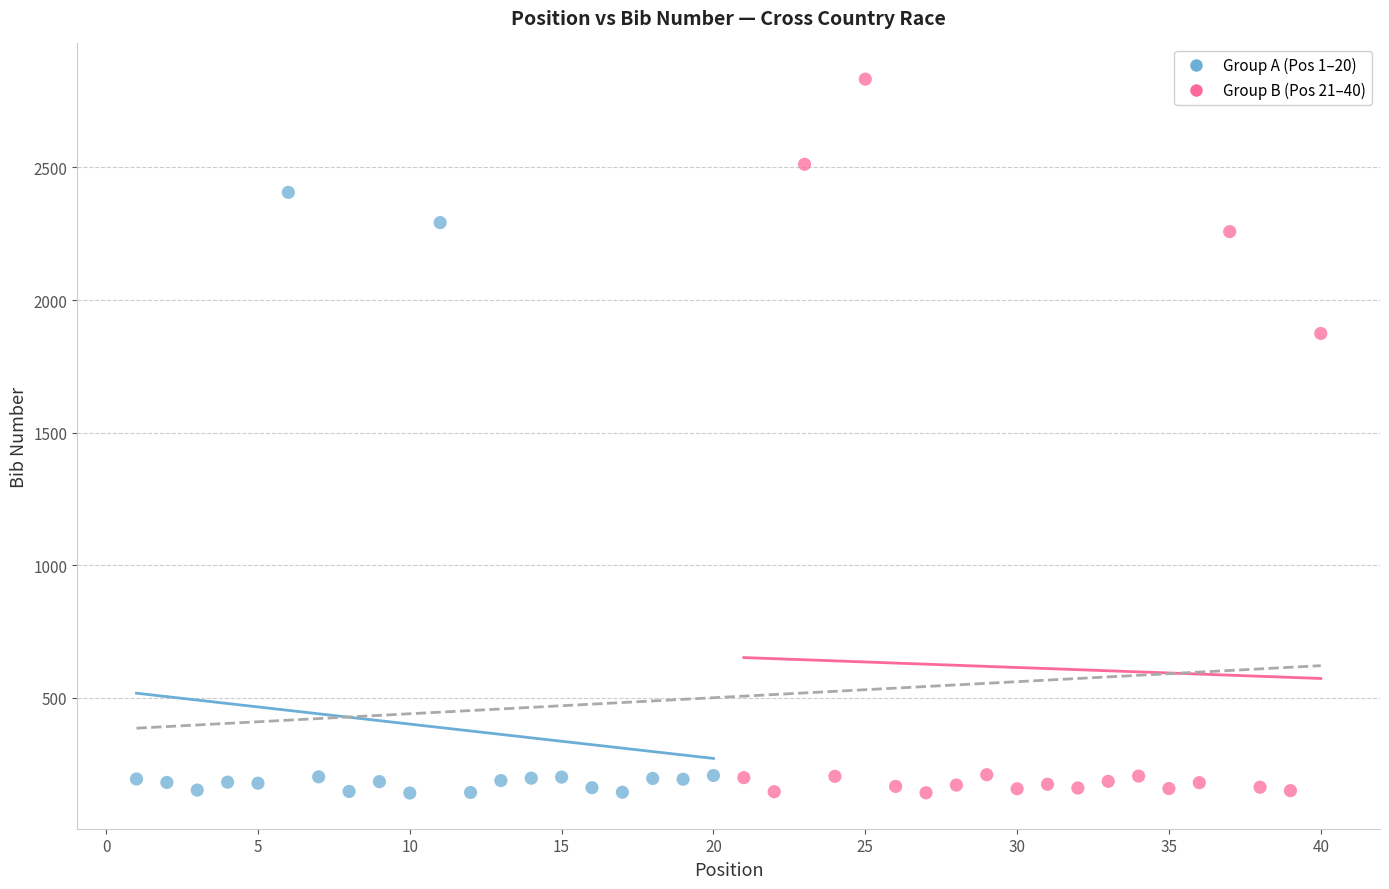

Which series contains the highest Y value?

Group B (Pos 21–40)